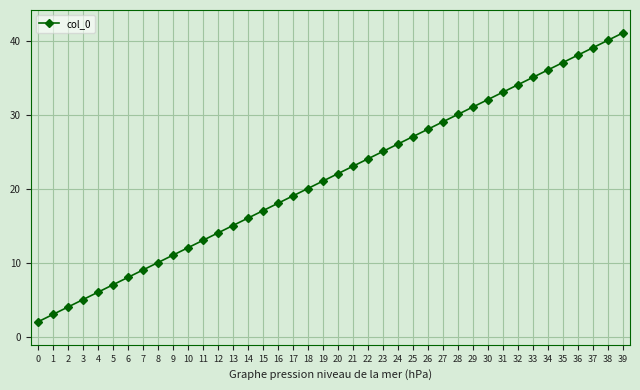

Does the chart have visible grid lines?

Yes